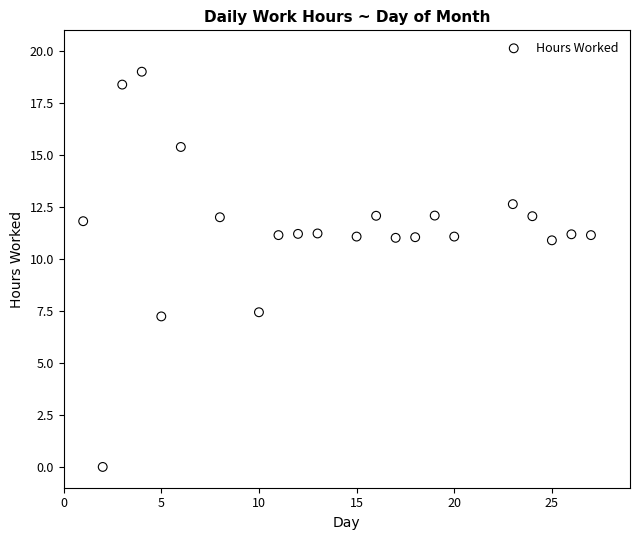

What is the range of X values (max minus min)?

26.0